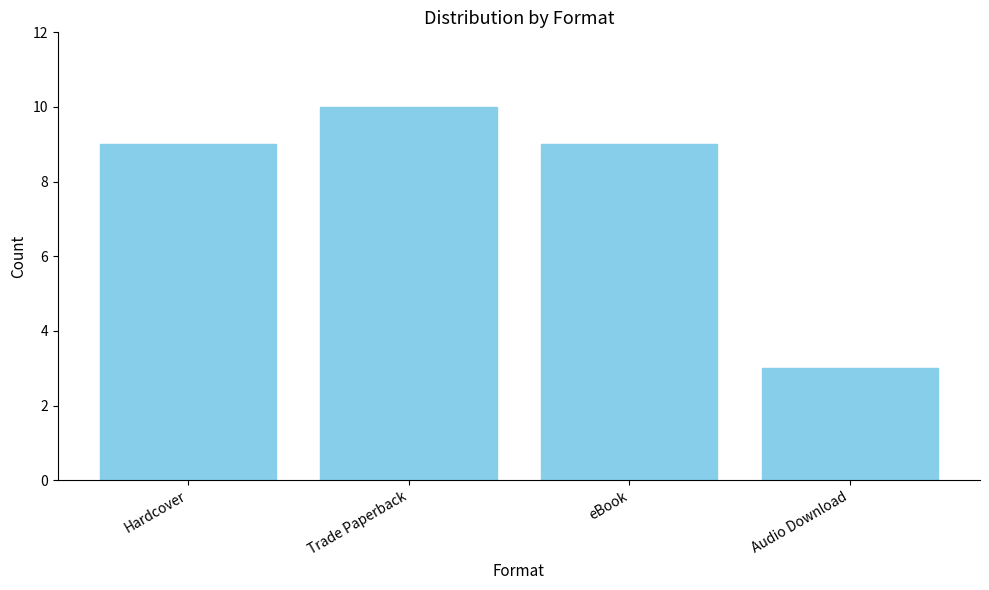

What is the smallest value displayed?

3